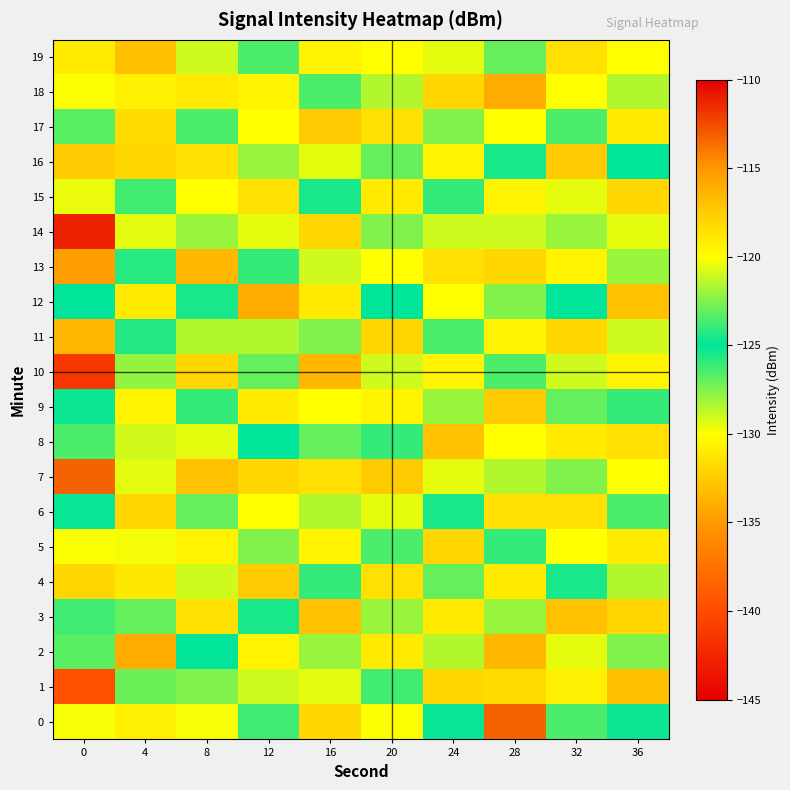

Reading right to left, what are all the values shown in this chart?

0: 36=-124.8	32=-123.5	28=-113.3	24=-125.1	20=-120.1	16=-118.1	12=-123.8	8=-120.1	4=-119.2	0=-120.1
1: 36=-116.9	32=-119.3	28=-131.7	24=-118.1	20=-126.3	16=-120.6	12=-121.0	8=-122.5	4=-122.9	0=-139.7
2: 36=-122.5	32=-120.5	28=-116.5	24=-121.5	20=-119.0	16=-122.0	12=-119.5	8=-125.0	4=-116.0	0=-126.8
3: 36=-118.0	32=-117.0	28=-122.0	24=-119.0	20=-122.0	16=-117.0	12=-124.5	8=-118.5	4=-127.0	0=-123.8
4: 36=-121.5	32=-124.5	28=-119.0	24=-123.0	20=-118.5	16=-124.0	12=-117.5	8=-121.0	4=-118.9	0=-118.1
5: 36=-119.0	32=-120.0	28=-124.0	24=-118.0	20=-123.5	16=-119.5	12=-122.5	8=-119.5	4=-120.2	0=-120.1
6: 36=-123.5	32=-118.5	28=-118.5	24=-124.5	20=-120.5	16=-121.5	12=-120.0	8=-123.0	4=-118.0	0=-125.1
7: 36=-120.0	32=-122.5	28=-121.5	24=-120.5	20=-117.5	16=-118.5	12=-118.0	8=-117.0	4=-120.6	0=-113.3
8: 36=-118.5	32=-119.0	28=-120.0	24=-117.0	20=-124.0	16=-123.0	12=-125.0	8=-120.5	4=-129.1	0=-123.5
9: 36=-124.0	32=-123.0	28=-117.5	24=-122.0	20=-119.5	16=-120.0	12=-119.0	8=-124.0	4=-119.5	0=-124.8
10: 36=-119.5	32=-121.0	28=-123.5	24=-119.5	20=-121.0	16=-116.5	12=-123.0	8=-118.0	4=-122.1	0=-141.4
11: 36=-121.0	32=-118.0	28=-119.5	24=-123.5	20=-118.0	16=-122.5	12=-121.5	8=-121.5	4=-124.3	0=-116.5
12: 36=-117.0	32=-125.0	28=-122.5	24=-120.0	20=-125.0	16=-119.0	12=-116.0	8=-125.5	4=-119.0	0=-125.0
13: 36=-122.0	32=-119.5	28=-118.0	24=-118.5	20=-120.0	16=-121.0	12=-124.0	8=-116.5	4=-124.2	0=-115.3
14: 36=-120.5	32=-122.0	28=-121.0	24=-121.0	20=-122.5	16=-118.0	12=-120.5	8=-122.0	4=-120.6	0=-111.1
15: 36=-118.0	32=-120.5	28=-119.5	24=-124.0	20=-119.0	16=-124.5	12=-118.5	8=-120.0	4=-126.3	0=-120.4
16: 36=-125.0	32=-117.5	28=-124.5	24=-119.5	20=-123.0	16=-120.5	12=-122.0	8=-118.5	4=-118.1	0=-117.5
17: 36=-119.0	32=-123.5	28=-120.0	24=-122.5	20=-118.5	16=-117.5	12=-120.0	8=-123.5	4=-131.7	0=-123.2
18: 36=-121.5	32=-120.0	28=-116.0	24=-118.0	20=-121.5	16=-123.5	12=-119.5	8=-119.0	4=-119.3	0=-120.1
19: 36=-120.0	32=-118.5	28=-123.0	24=-120.5	20=-120.0	16=-119.5	12=-123.5	8=-121.0	4=-116.9	0=-119.1